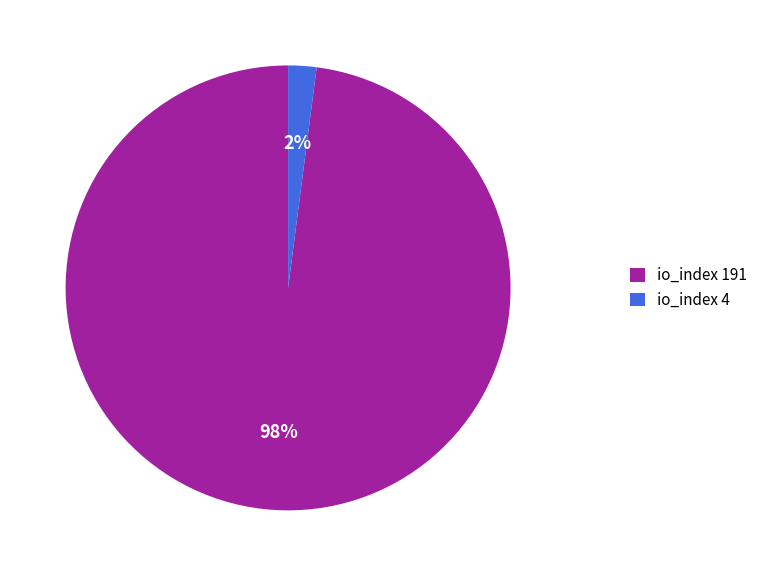

Does io_index 4 represent more than half of the total?

No